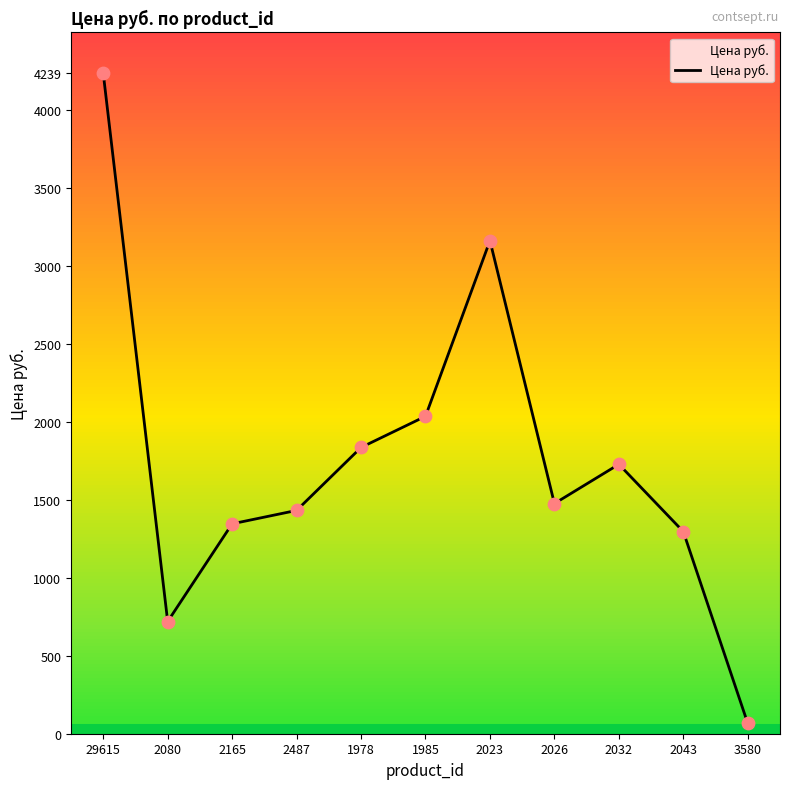

Which has a higher value, 2032 or 2026?

2032